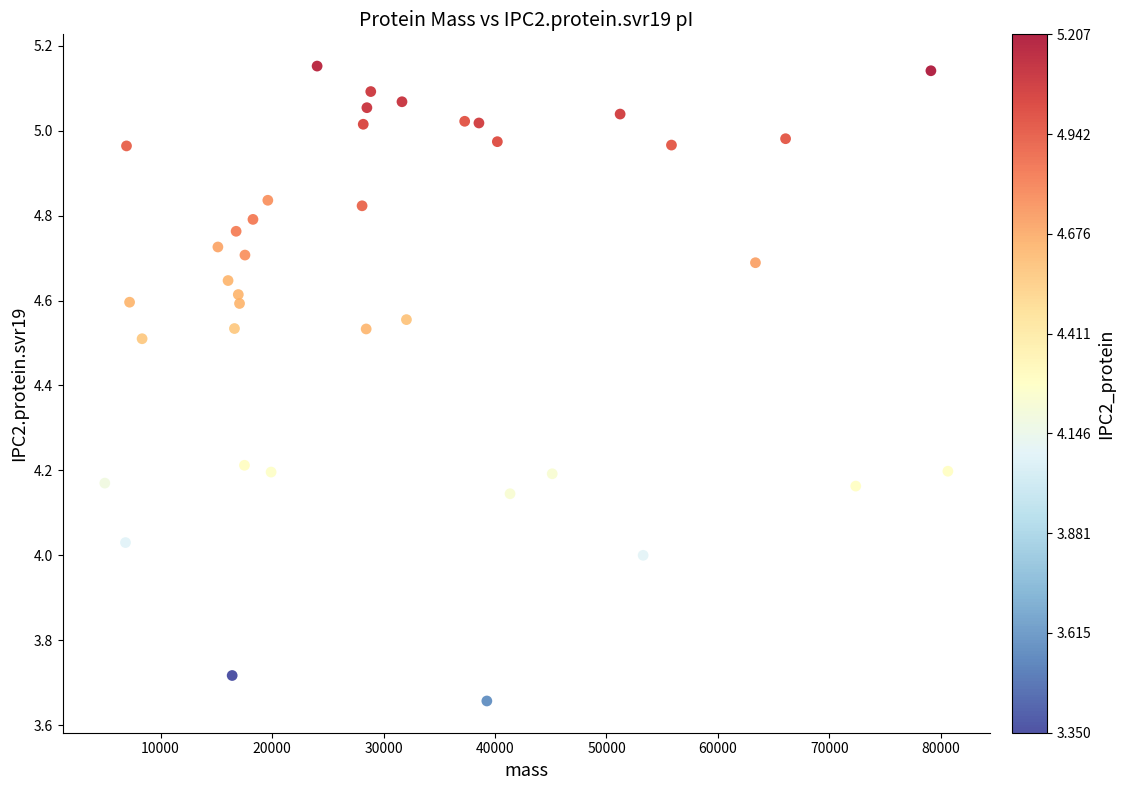

What is the range of X values (max minus min)?

75634.6